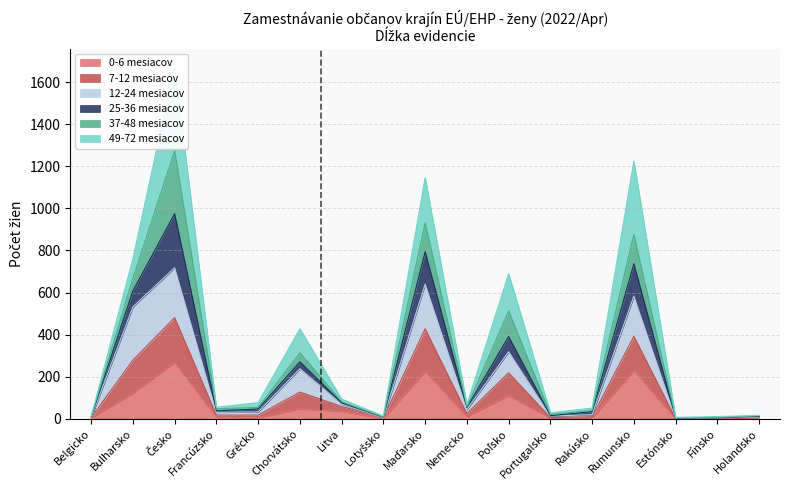

Does the chart have visible grid lines?

Yes